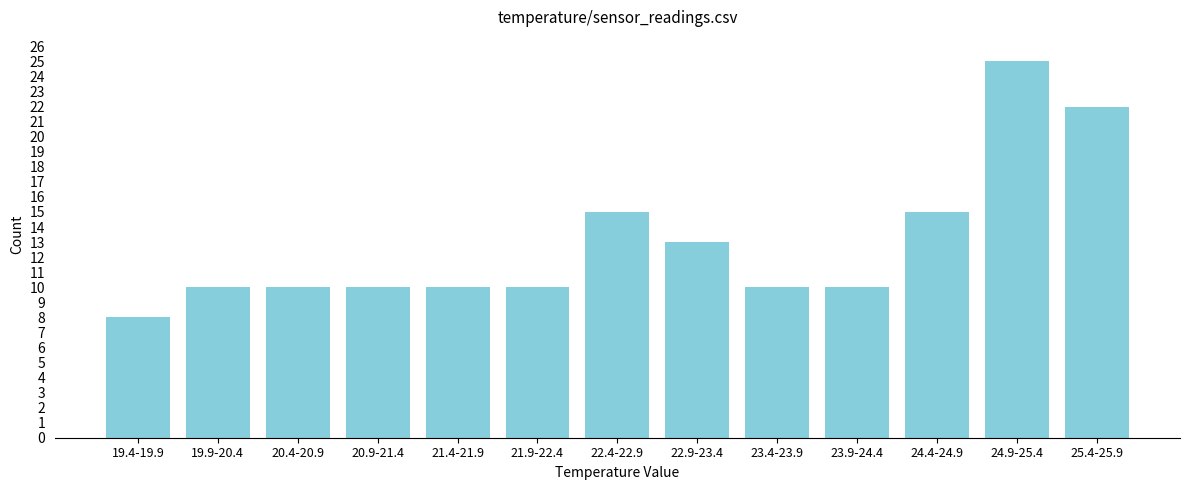

Reading left to right, transcribe all the data shown in this chart.

8	10	10	10	10	10	15	13	10	10	15	25	22